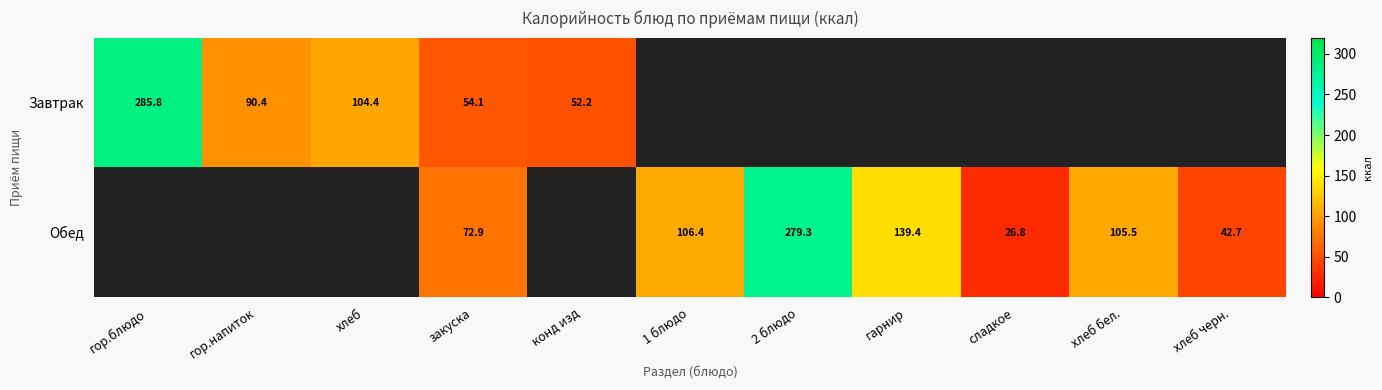

Is it true that Завтрак equals 52.2 at конд изд?

True